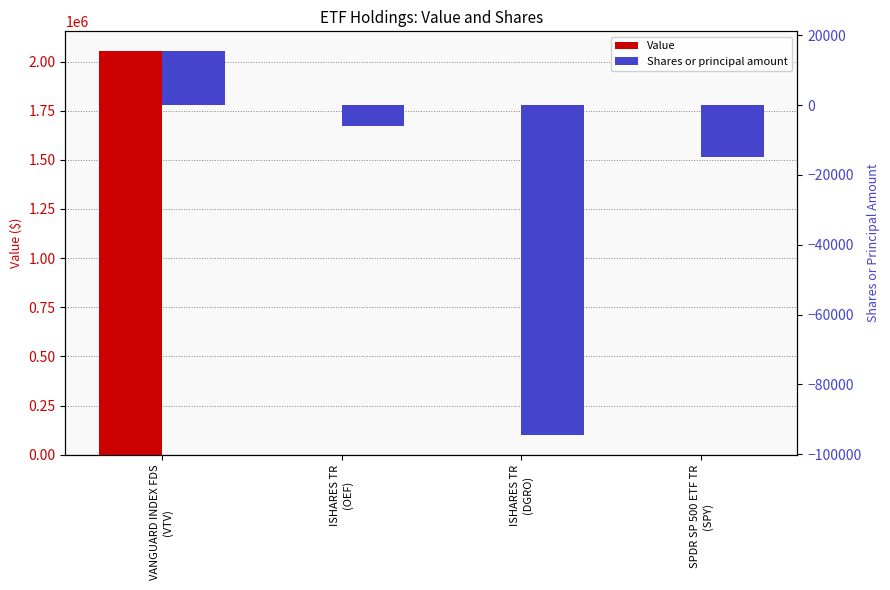

Is the value of Shares or principal amount at ISHARES TR
(OEF) greater than the value of Value at VANGUARD INDEX FDS
(VTV)?

No